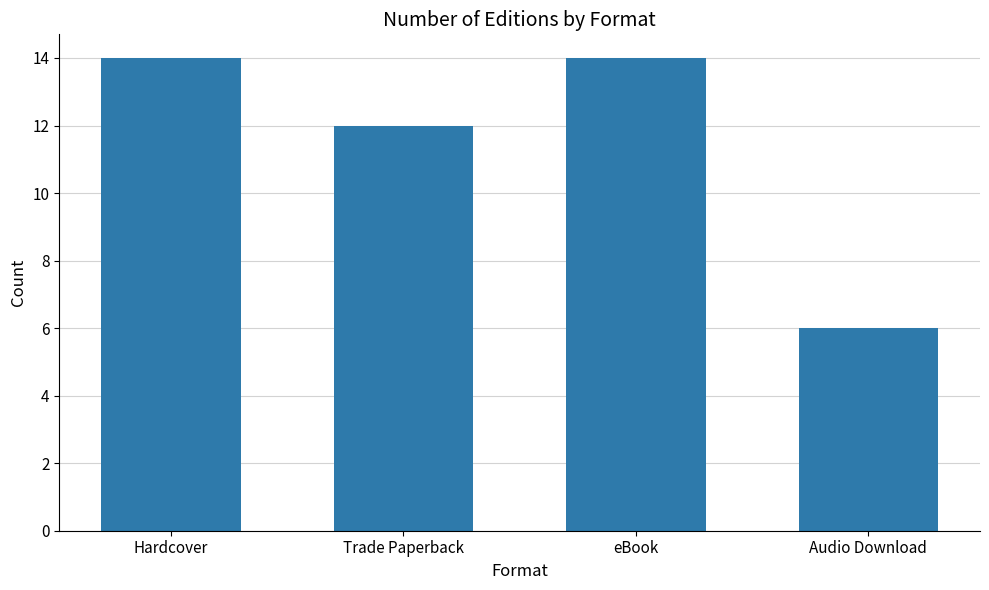

What is the sum of all values?

46